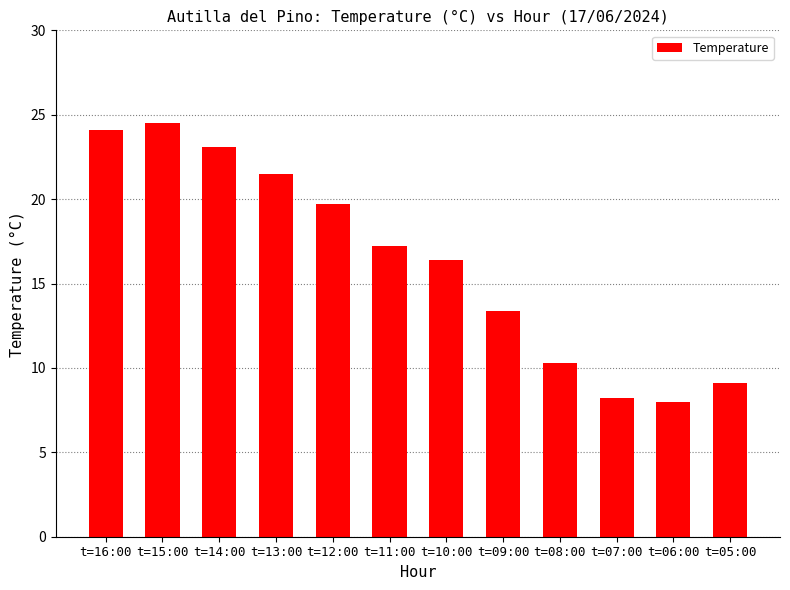

Which category has the highest value across all series?

t=15:00